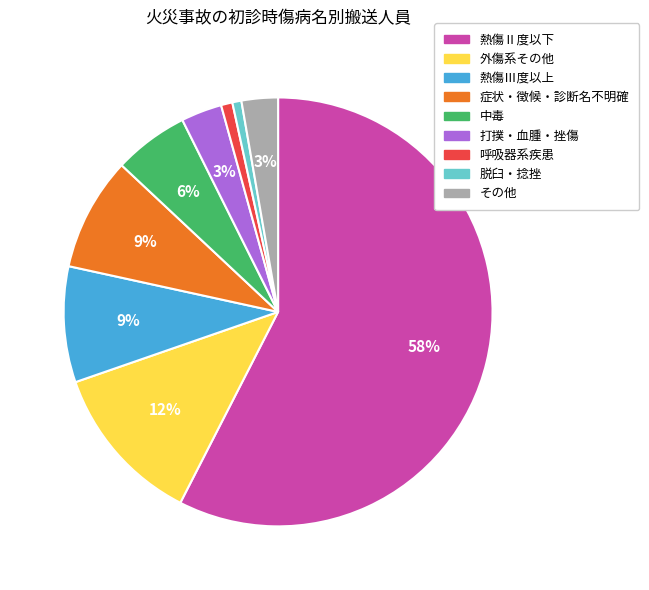

What is the largest slice in the pie chart?

熱傷Ⅱ度以下